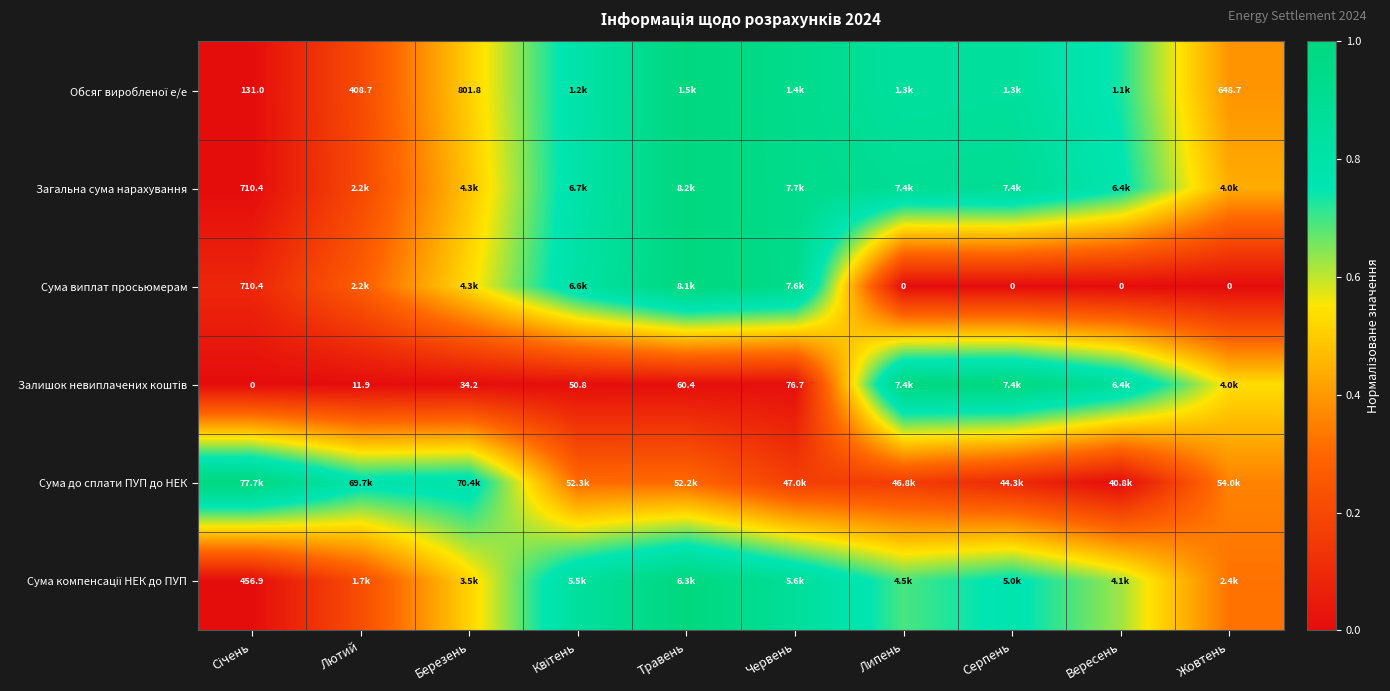

The value of Залишок невиплачених коштів at Квітень is 0.0. True or false?

False